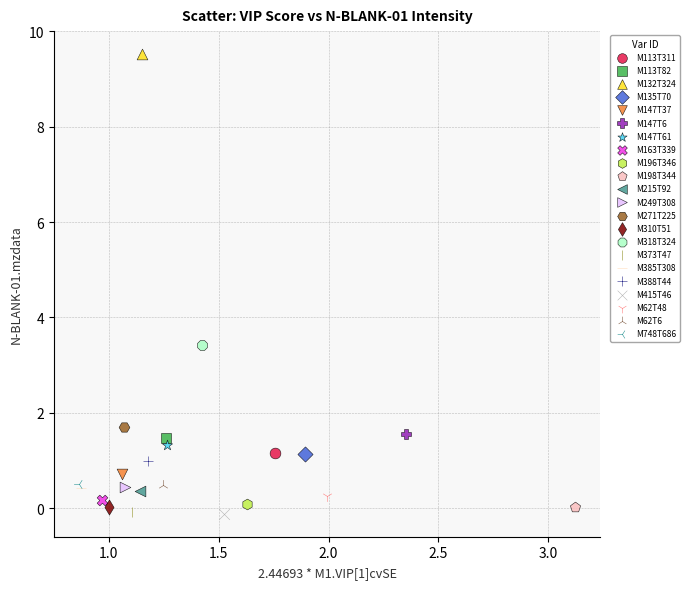

Which series reaches the maximum Y coordinate?

M132T324